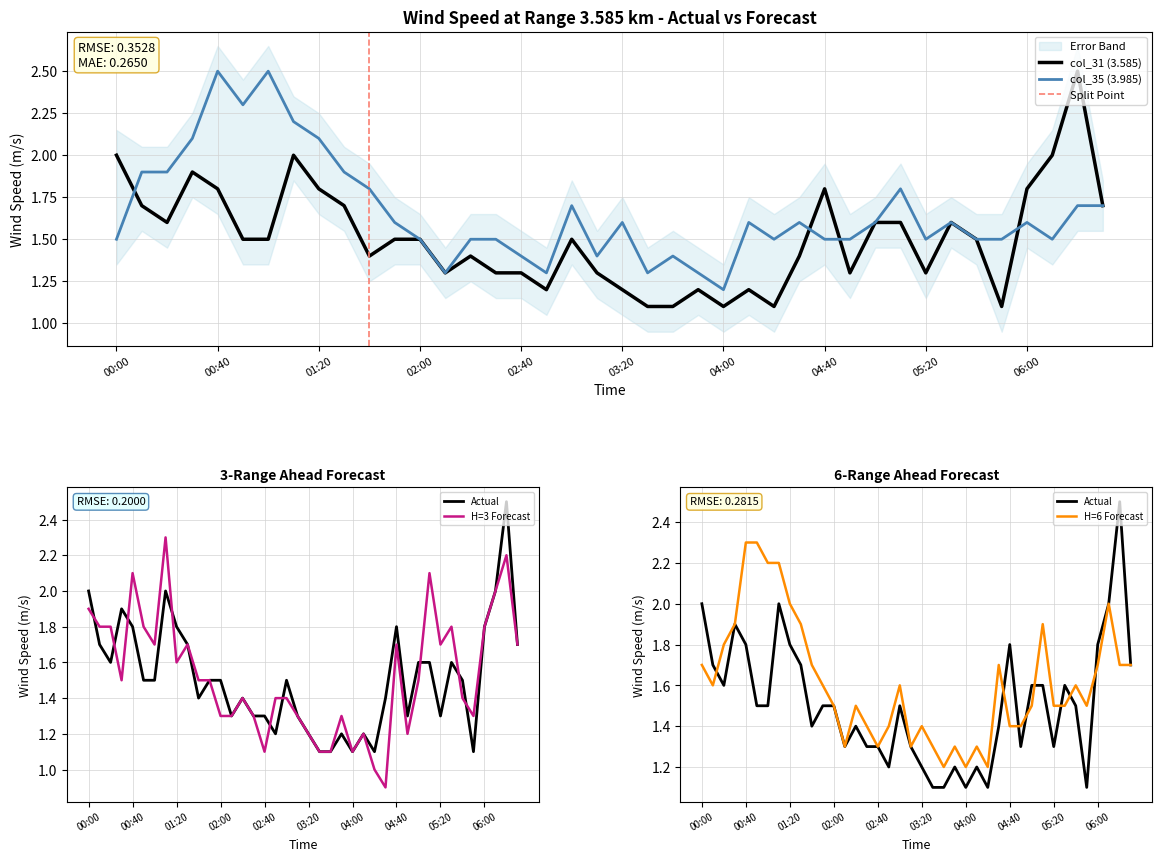

How many lines are shown in the chart?

4